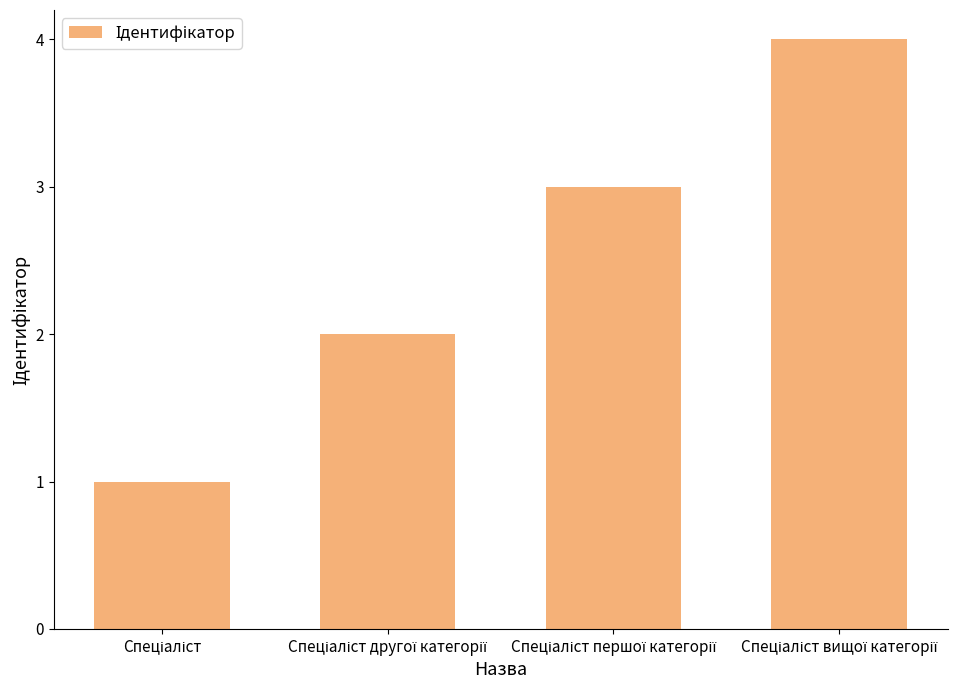

Reading left to right, extract all data points from this chart.

1	2	3	4